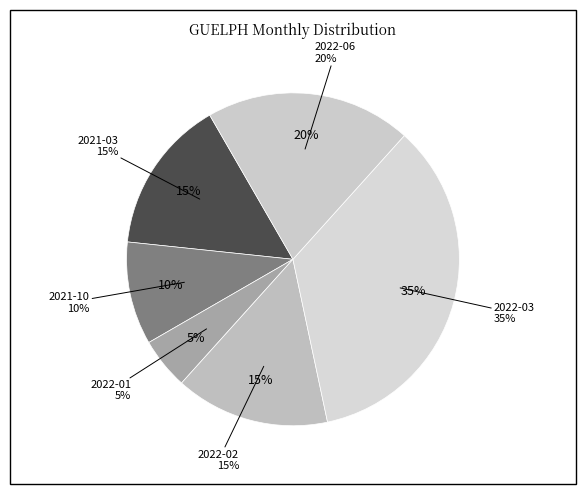

Between 2022-03 and 2022-02, which is larger?

2022-03